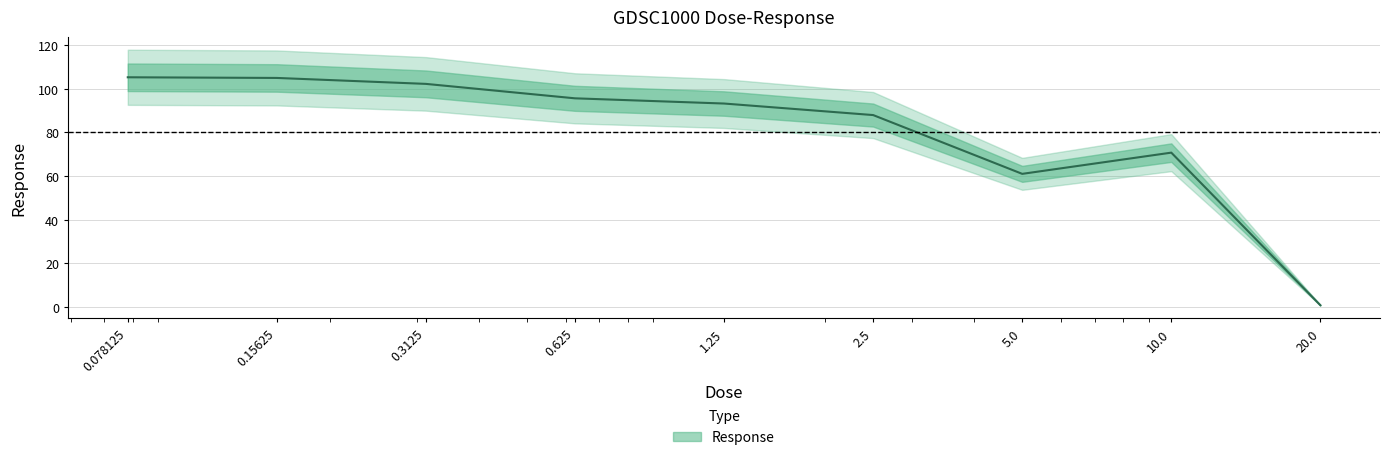

Which label corresponds to the largest value in the chart?

0.078125